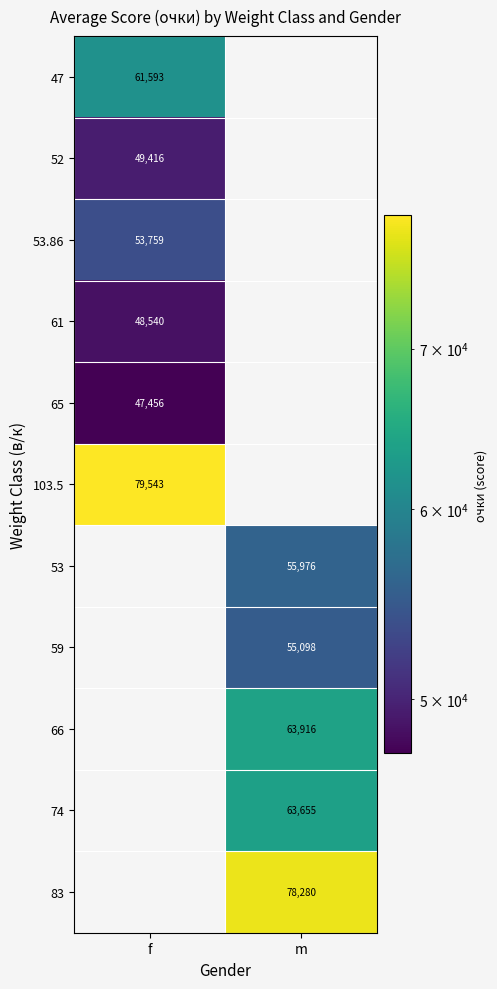

Is it true that 53.86 equals 53759.0 at f?

True